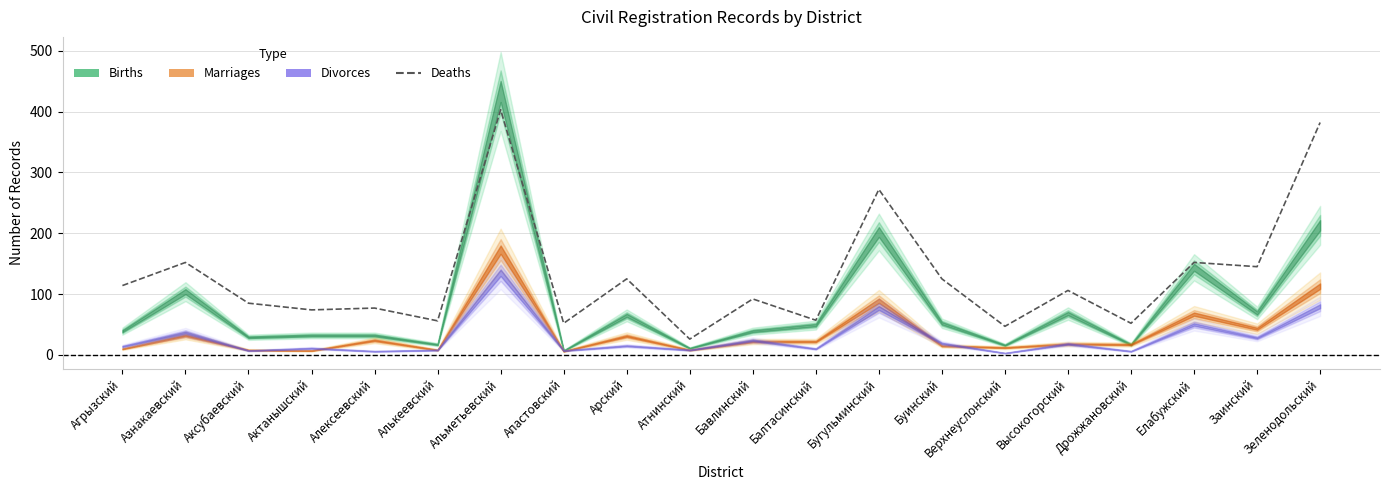

At which category does the chart reach its peak across all series?

Альметьевский